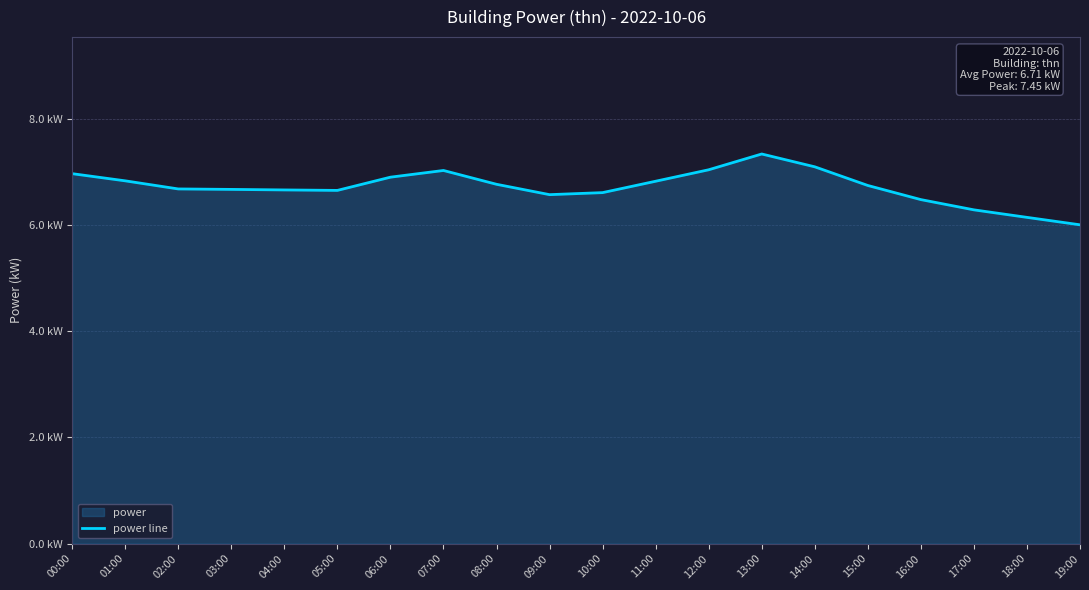

List the labels in order of value, smallest first.

19:00, 18:00, 17:00, 16:00, 09:00, 10:00, 05:00, 04:00, 03:00, 02:00, 15:00, 08:00, 11:00, 01:00, 06:00, 00:00, 07:00, 12:00, 14:00, 13:00